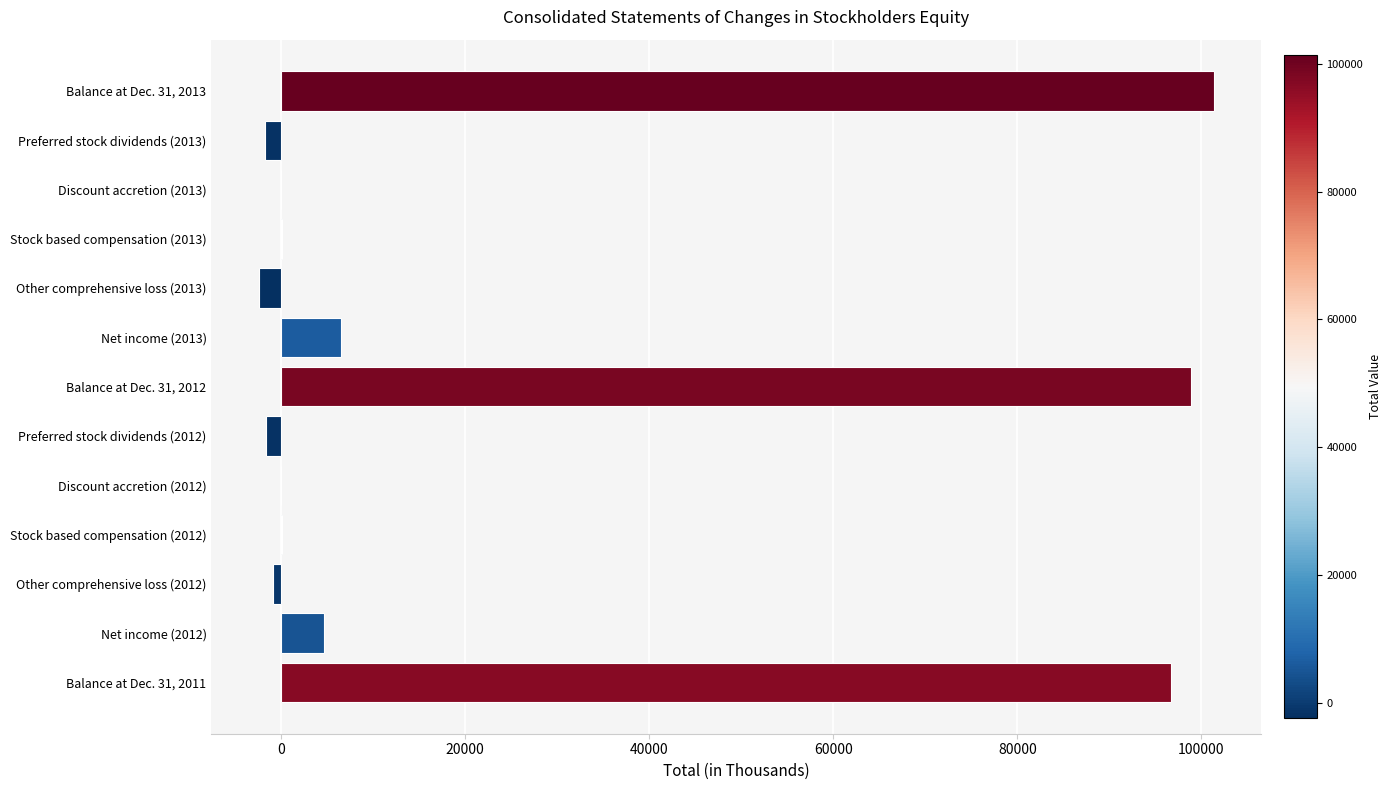

What is the sum of all values?

301585